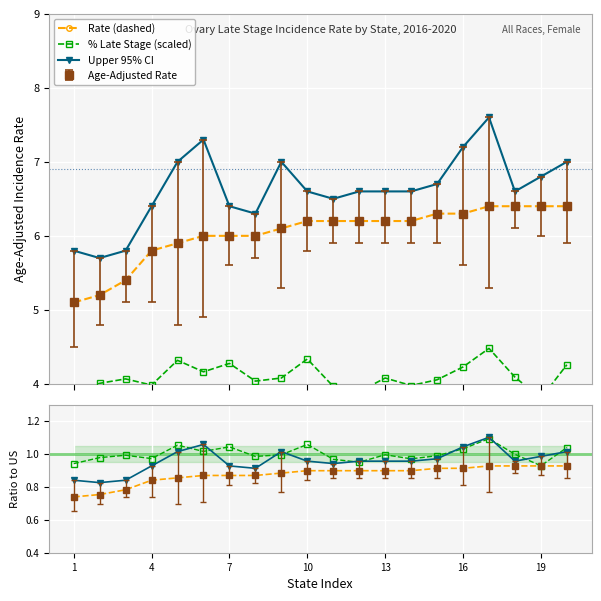

List the series in order of their overall mean, lowest first.

% Late Stage (scaled), Rate (dashed), Upper 95% CI